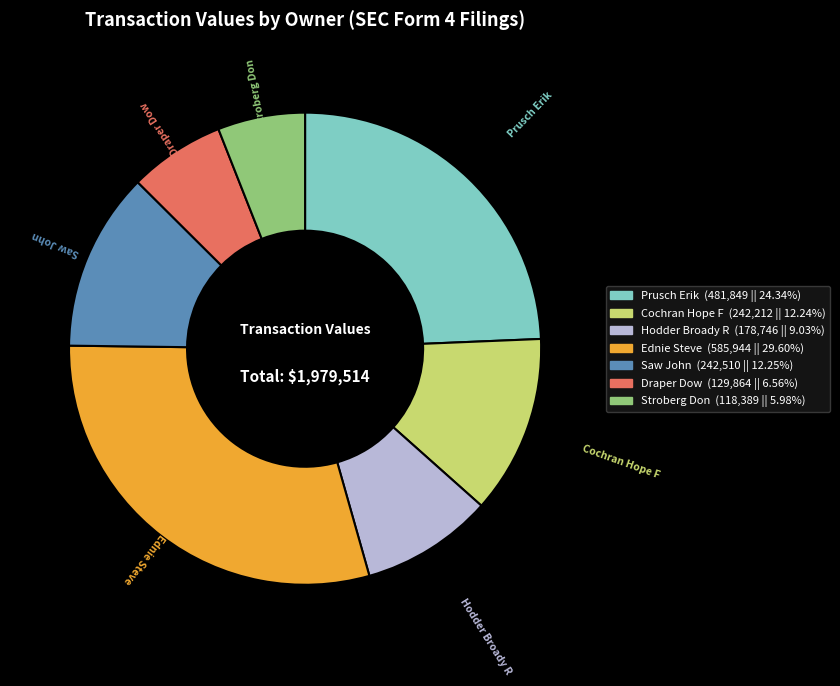

Is there a majority slice in this chart?

No